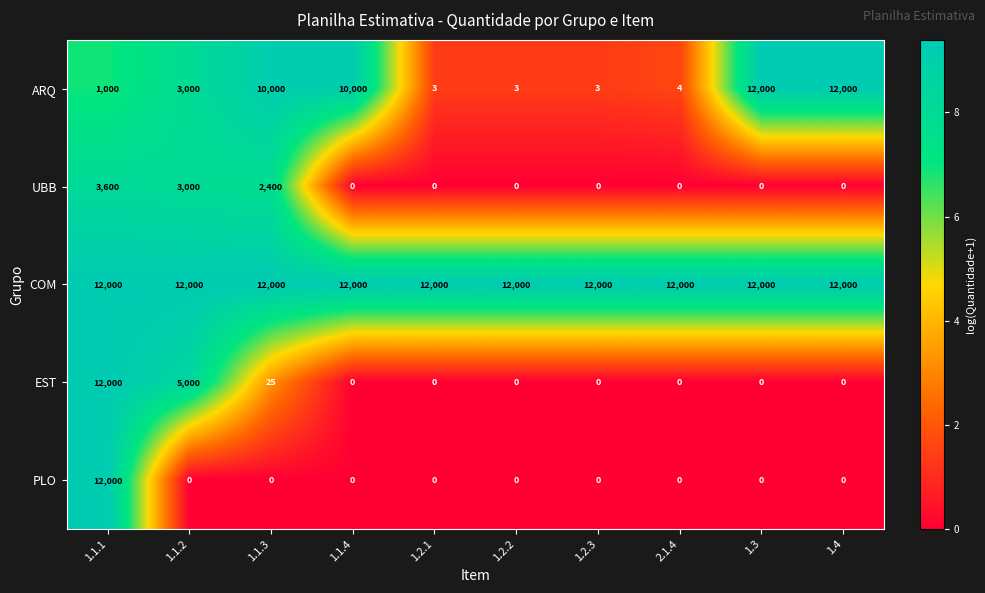

At which label does UBB reach its peak?

1.1.1